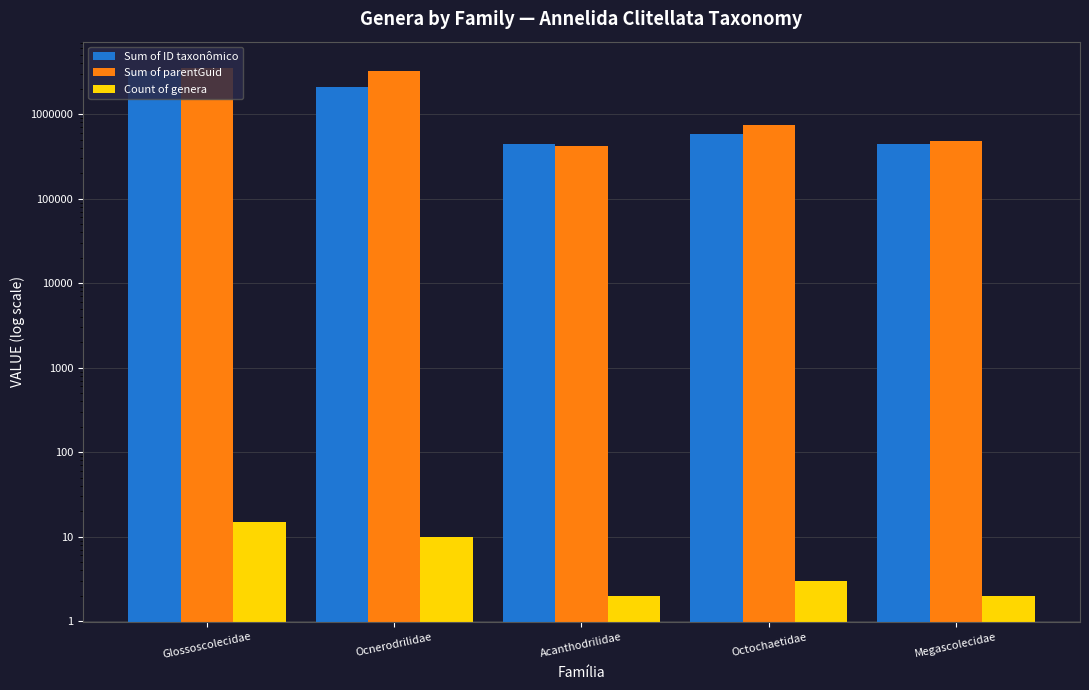

At which category does the chart reach its minimum across all series?

Acanthodrilidae